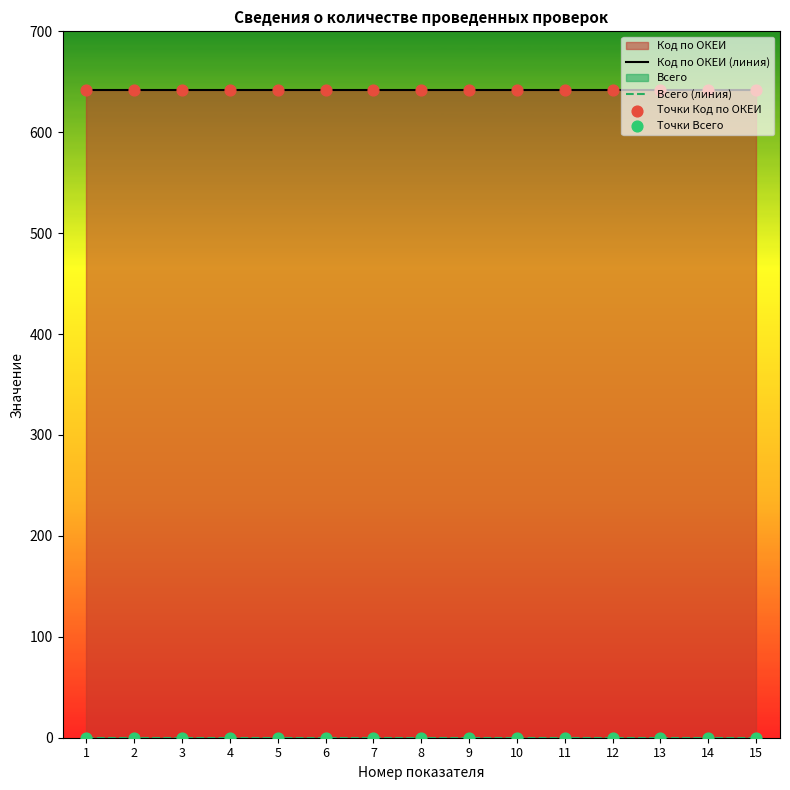

What is the total value across all series at 15?

1284